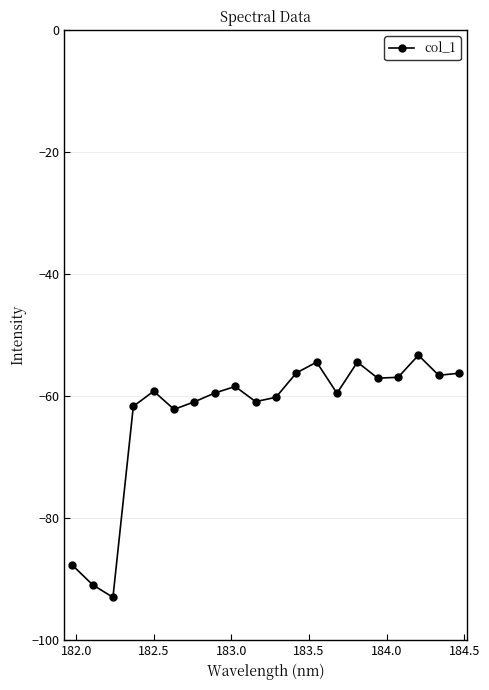

How many data points are less than -59?

11